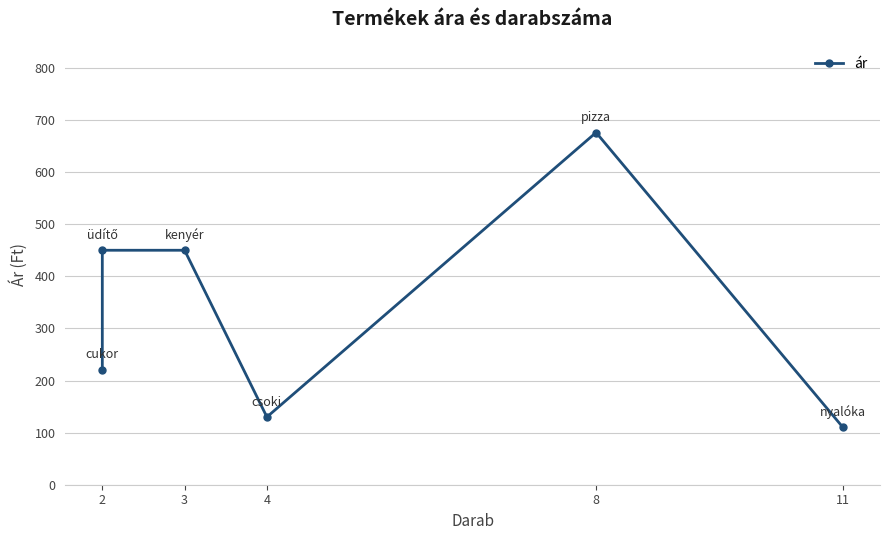

What is the difference between the second highest and minimum values?

340